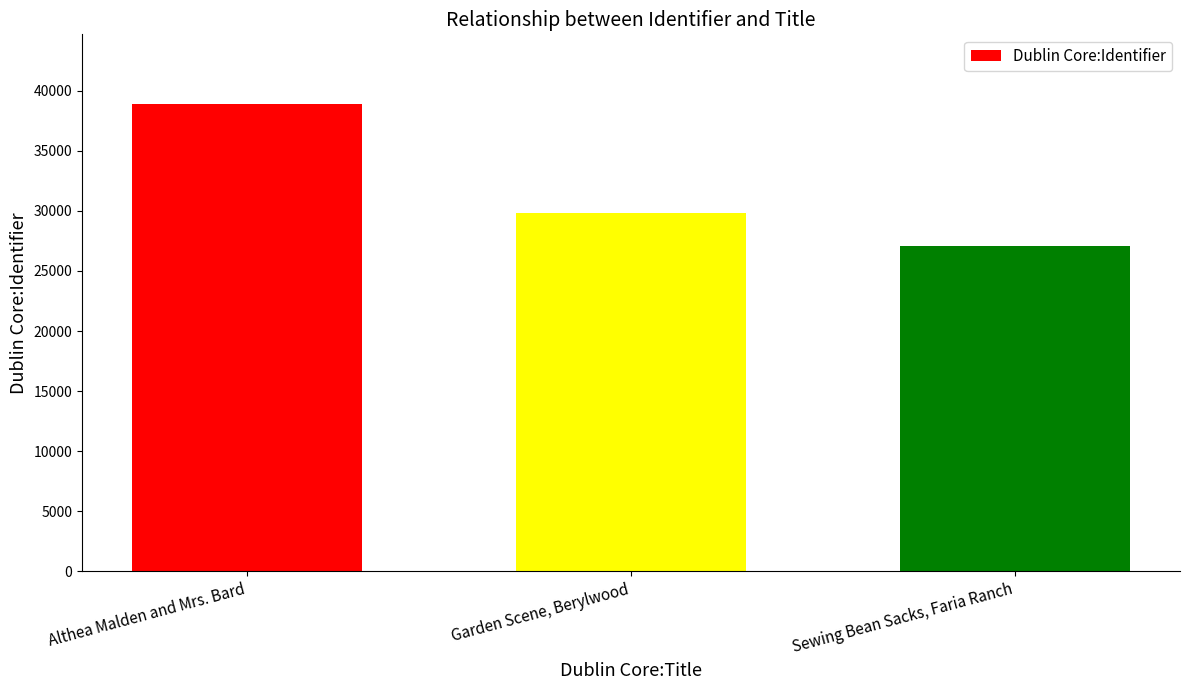

Reading left to right, transcribe all the data shown in this chart.

Althea Malden and Mrs. Bard=38857	Garden Scene, Berylwood=29851	Sewing Bean Sacks, Faria Ranch=27069